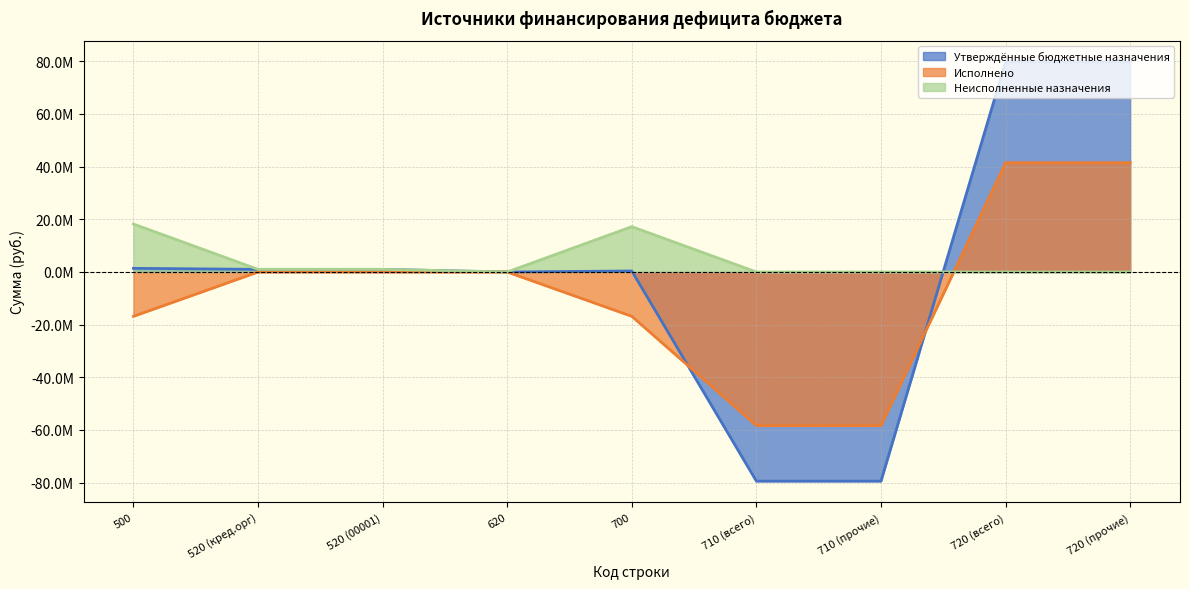

What is the difference between the Утверждённые бюджетные назначения values at 710 (всего) and 520 (кред.орг)?

80436476.5